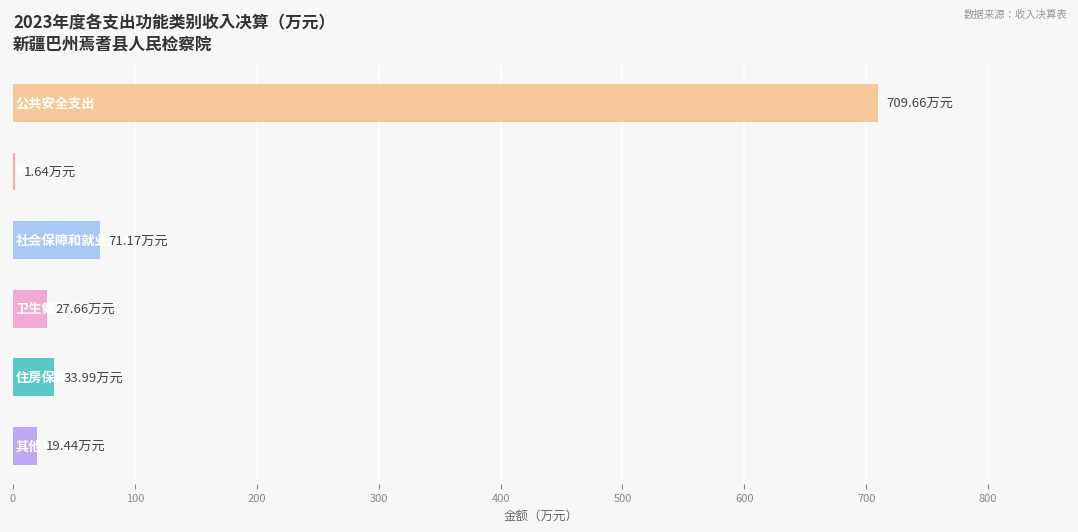

What is the sum of all values?

863.6